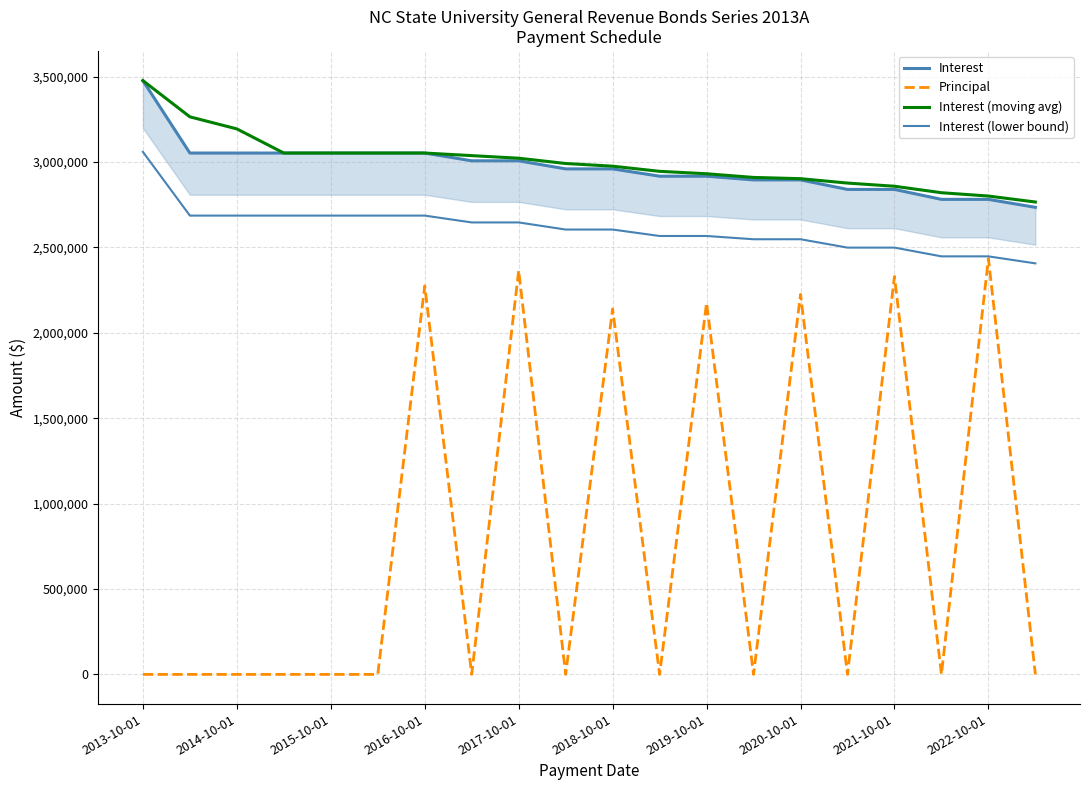

What is the maximum value for Interest (moving avg)?

3476589.3